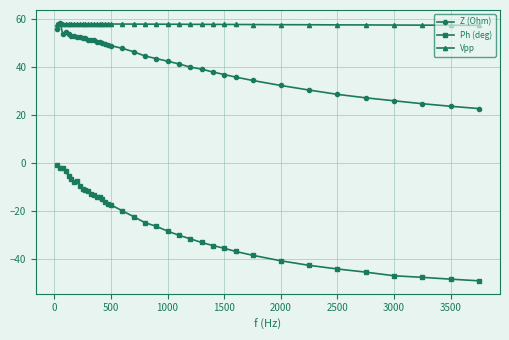

True or false: Z (Ohm) has more than 2 points higher than both neighbors.

True